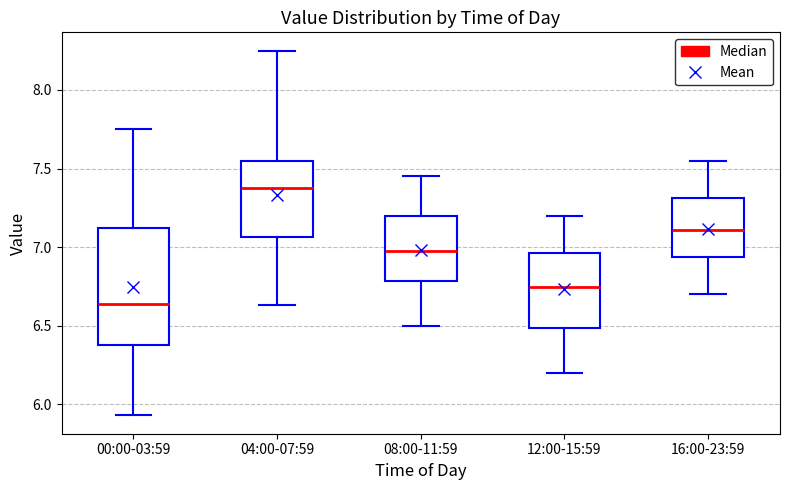

Reading left to right, read every box against the y-axis: the position of its median line, the range the box covers, and the ends of its whiskers. The values are not printed on the chart, so give them approximately, as read against the axis.

00:00-03:59: median 6.65, box 6.40 to 7.10, whiskers 5.95 to 7.75
04:00-07:59: median 7.40, box 7.05 to 7.55, whiskers 6.65 to 8.25
08:00-11:59: median 7.00, box 6.80 to 7.20, whiskers 6.50 to 7.45
12:00-15:59: median 6.75, box 6.50 to 6.95, whiskers 6.20 to 7.20
16:00-23:59: median 7.10, box 6.95 to 7.30, whiskers 6.70 to 7.55